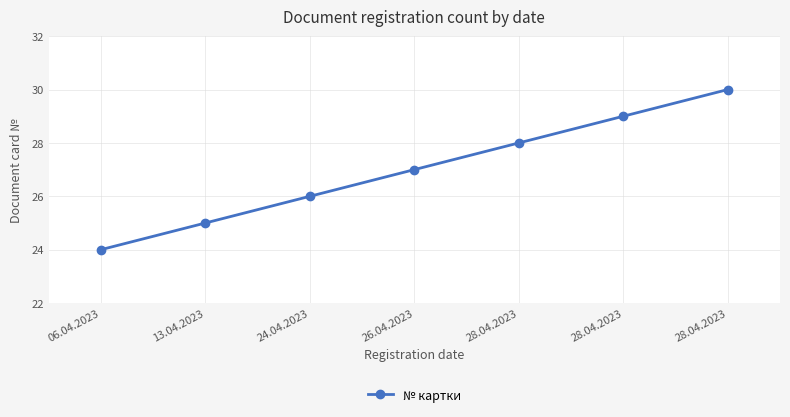

What is the value of the 5th point from the left?

28